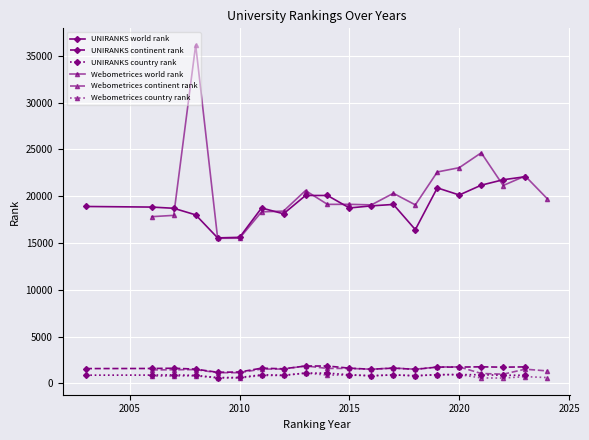

Reading left to right, what are all the values shown in this chart?

UNIRANKS world rank: 18906	18843	18714	18011	15550	15610	18746	18126	20080	20081	18749	18972	19124	16433	20895	20134	21183	21764	22086
UNIRANKS continent rank: 1582	1593	1620	1524	1185	1216	1627	1560	1856	1857	1627	1511	1633	1500	1743	1744	1769	1734	1764
UNIRANKS country rank: 877	887	910	852	618	632	920	870	1099	1098	922	817	906	817	930	940	921	870	870
Webometrices world rank: 17817	17957	36165	15508	15517	18334	18413	20607	19133	19138	19077	20315	19078	22594	23053	24643	21148	22165	19750
Webometrices continent rank: 1440	1456	1474	1144	1142	1530	1534	1866	1598	1600	1515	1643	1515	1750	1759	1060	984	1517	1335
Webometrices country rank: 782	790	806	590	577	849	845	1101	888	889	818	905	818	930	941	583	569	722	623